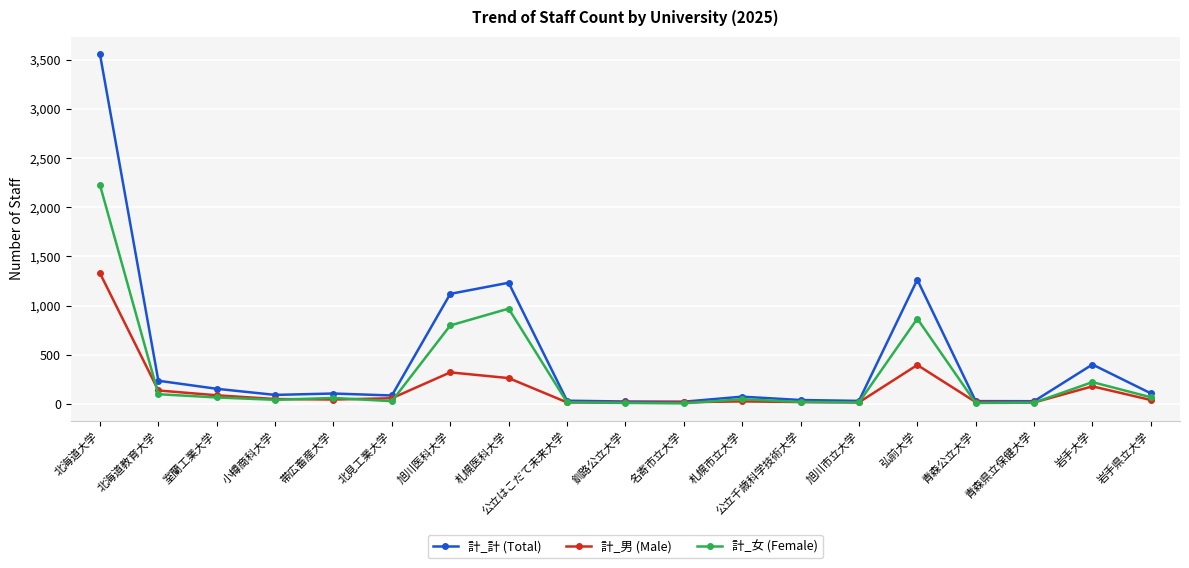

True or false: 計_女 (Female) has more than 2 interior local peaks.

True